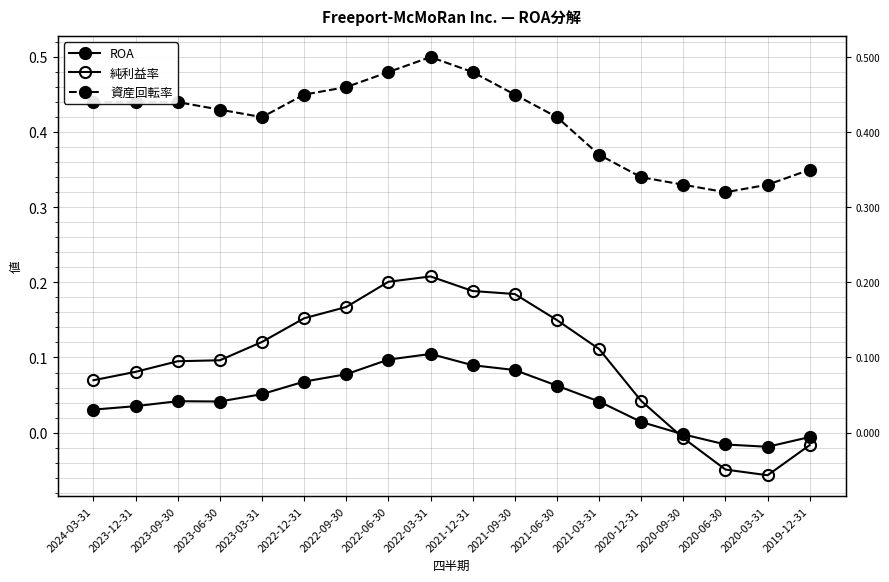

What is the difference between the 資産回転率 values at 2020-03-31 and 2023-09-30?

0.1